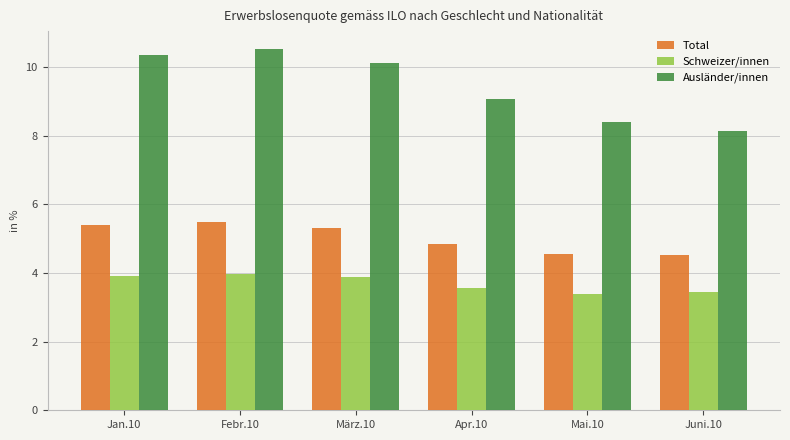

Is the value of Schweizer/innen at Febr.10 greater than the value of Total at Juni.10?

No